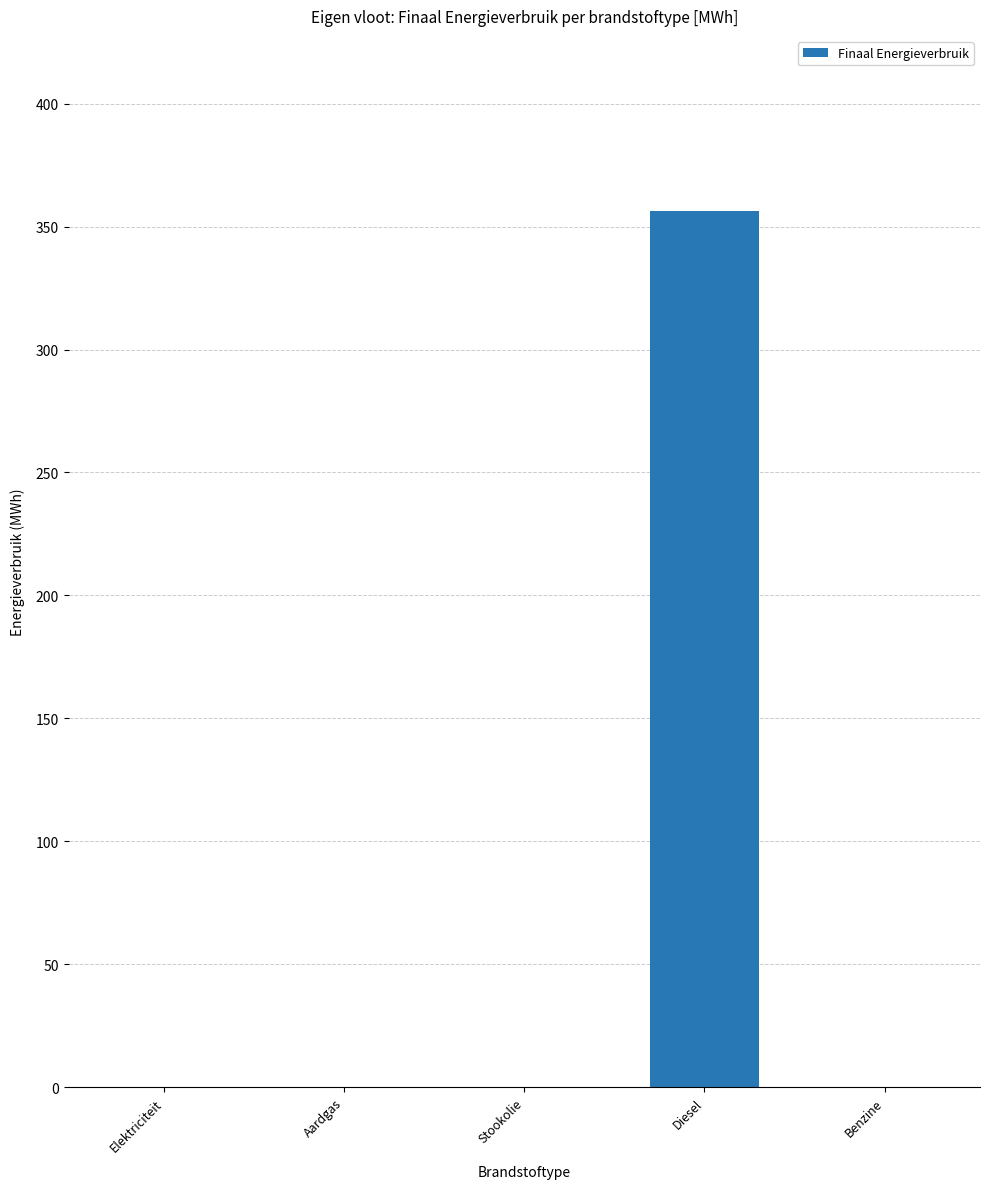

What is the greatest value displayed?

356.3